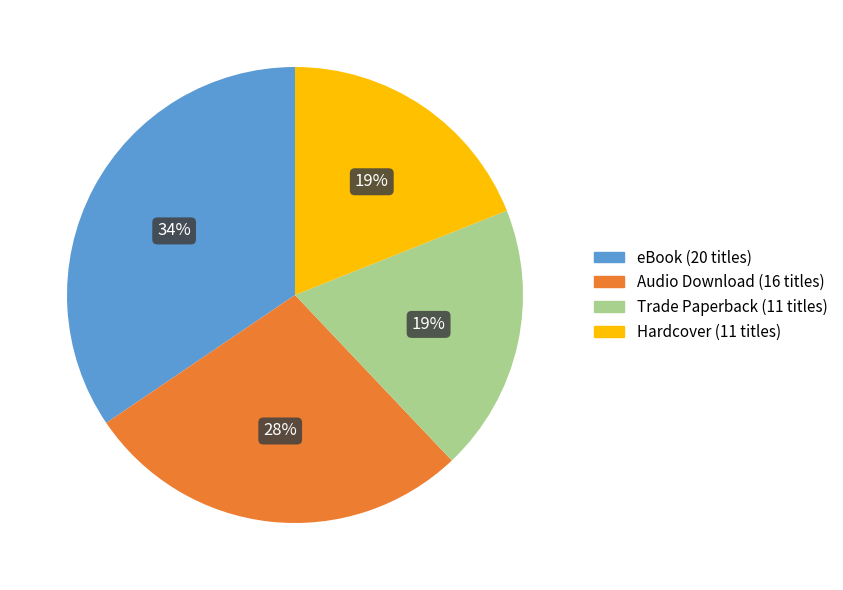

To the nearest percent, what is the average slice percentage?

25%